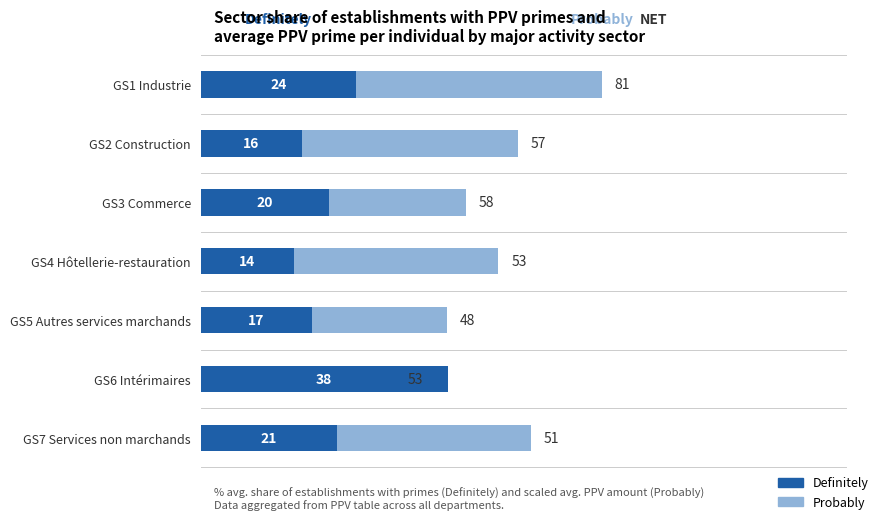

The value of Definitely at GS7 Services non marchands is 21.0. True or false?

True